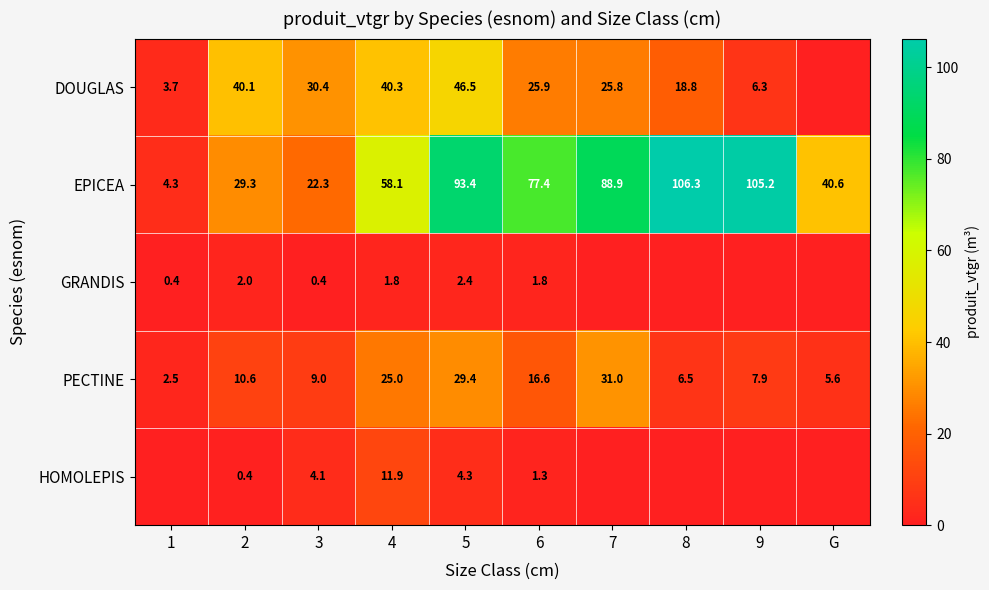

At which label is EPICEA closest to 55?

4